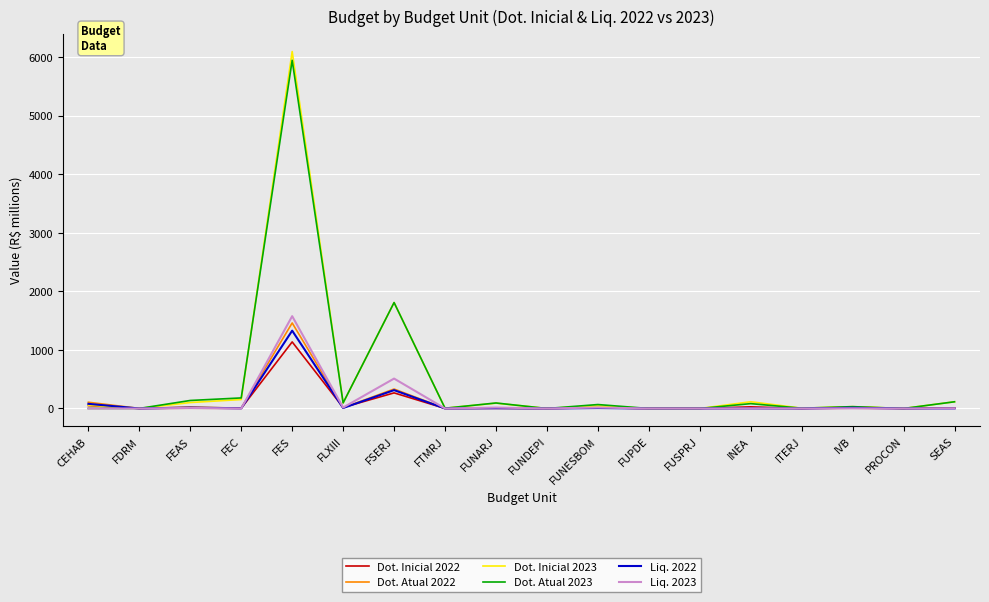

What are all the series names shown in the legend?

Dot. Inicial 2022, Dot. Atual 2022, Dot. Inicial 2023, Dot. Atual 2023, Liq. 2022, Liq. 2023